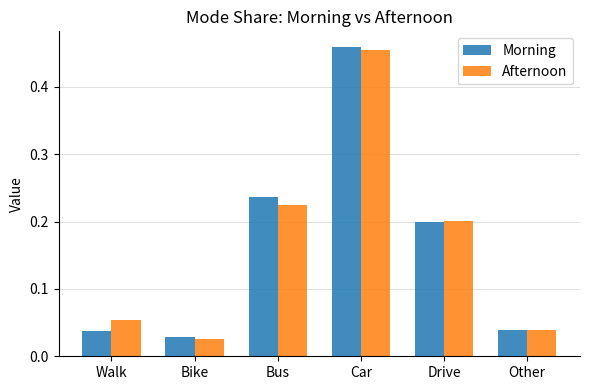

At which category does the chart reach its minimum across all series?

Bike